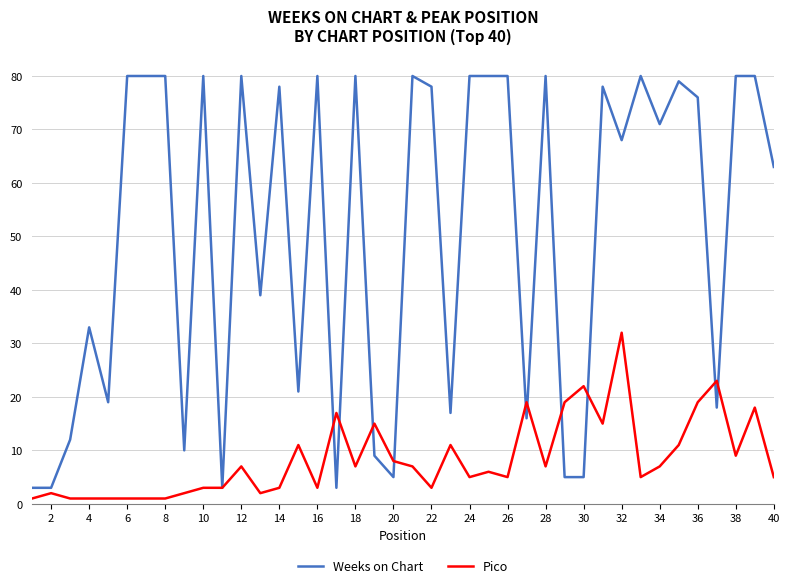

True or false: Weeks on Chart has more than 2 points higher than both neighbors.

True